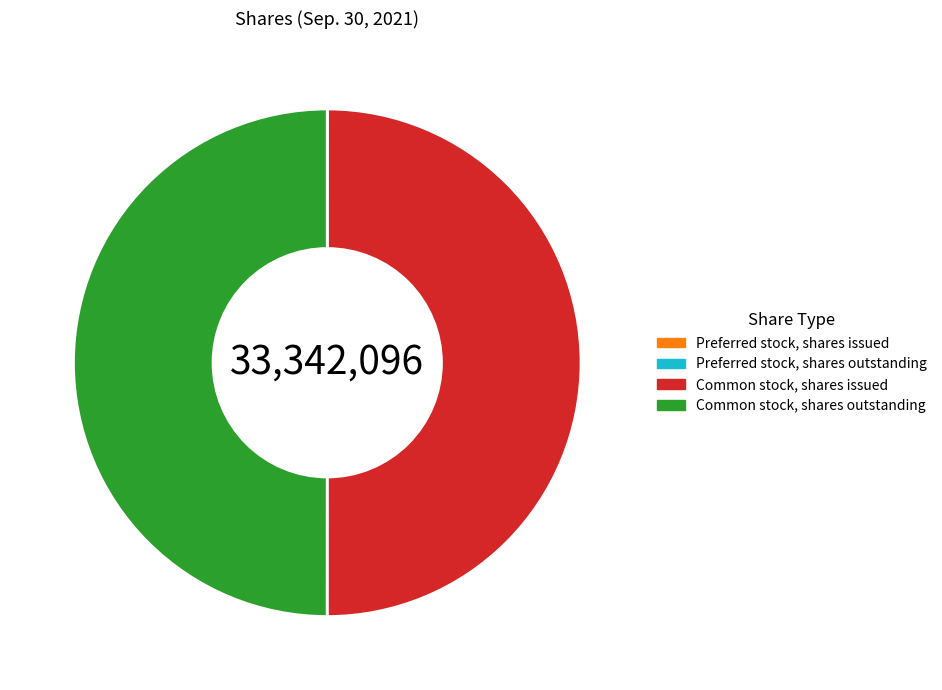

The Common stock, shares outstanding slice represents 50% of the pie. True or false?

True